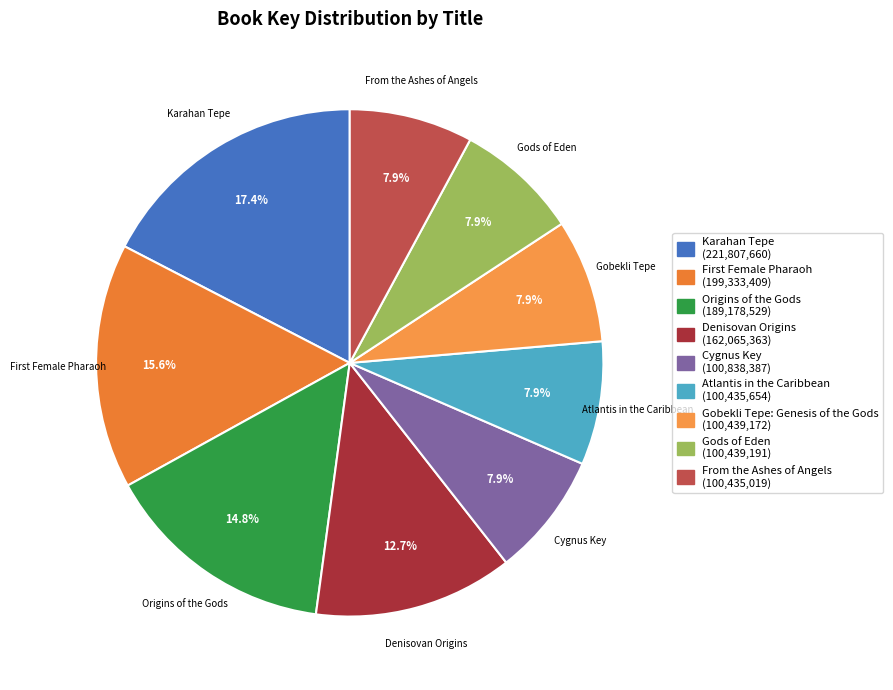

Does any single category account for the majority?

No